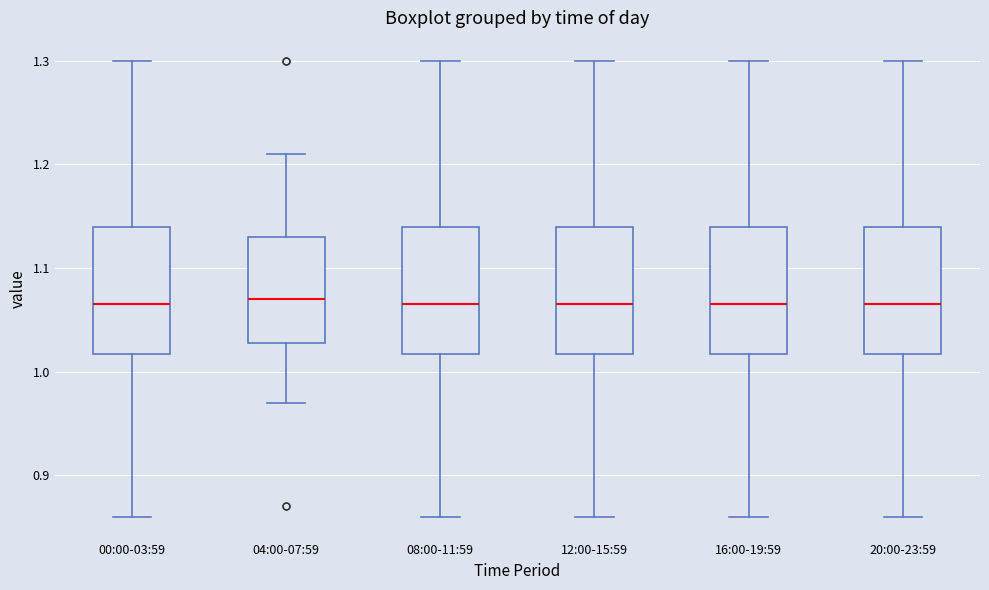

Where is the lower edge of the box for 00:00-03:59 on the y-axis? The values are not printed on the chart, so give them approximately, as read against the axis.

1.02